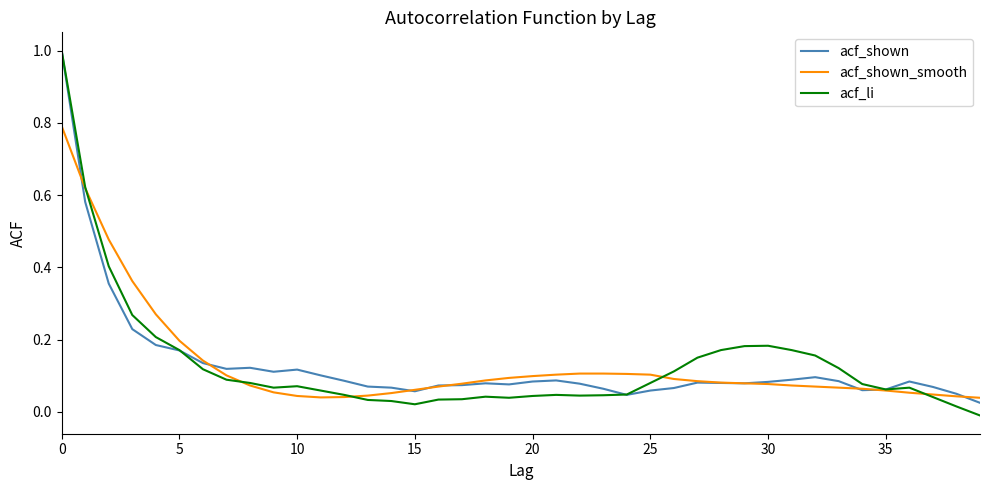

What is the difference between the maximum and minimum values in the acf_shown_smooth series?

0.8